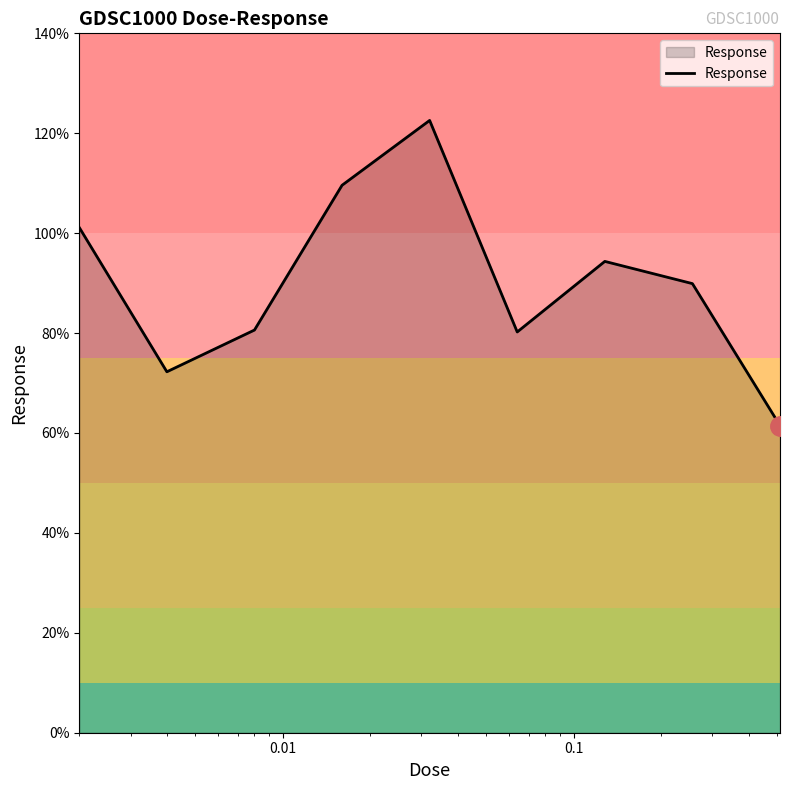

How many lines are shown in the chart?

1